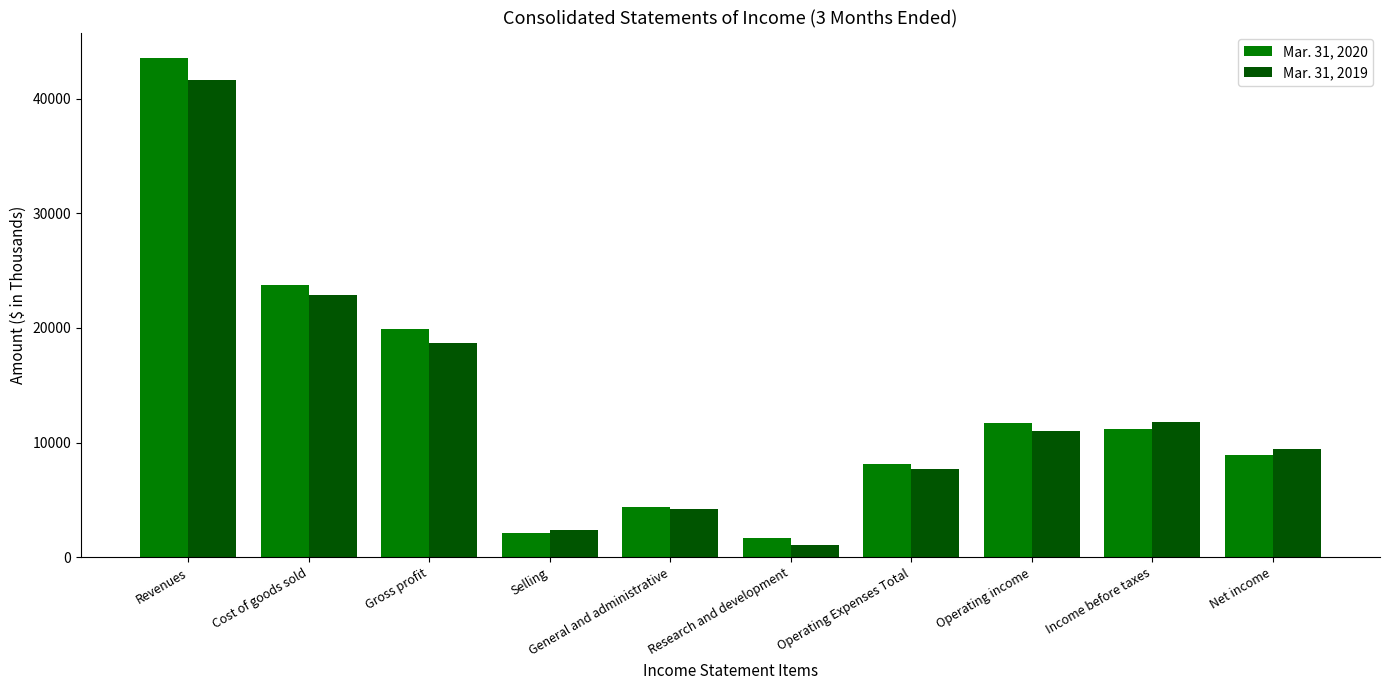

What is the difference between the second highest and minimum values in the Mar. 31, 2020 series?

22042